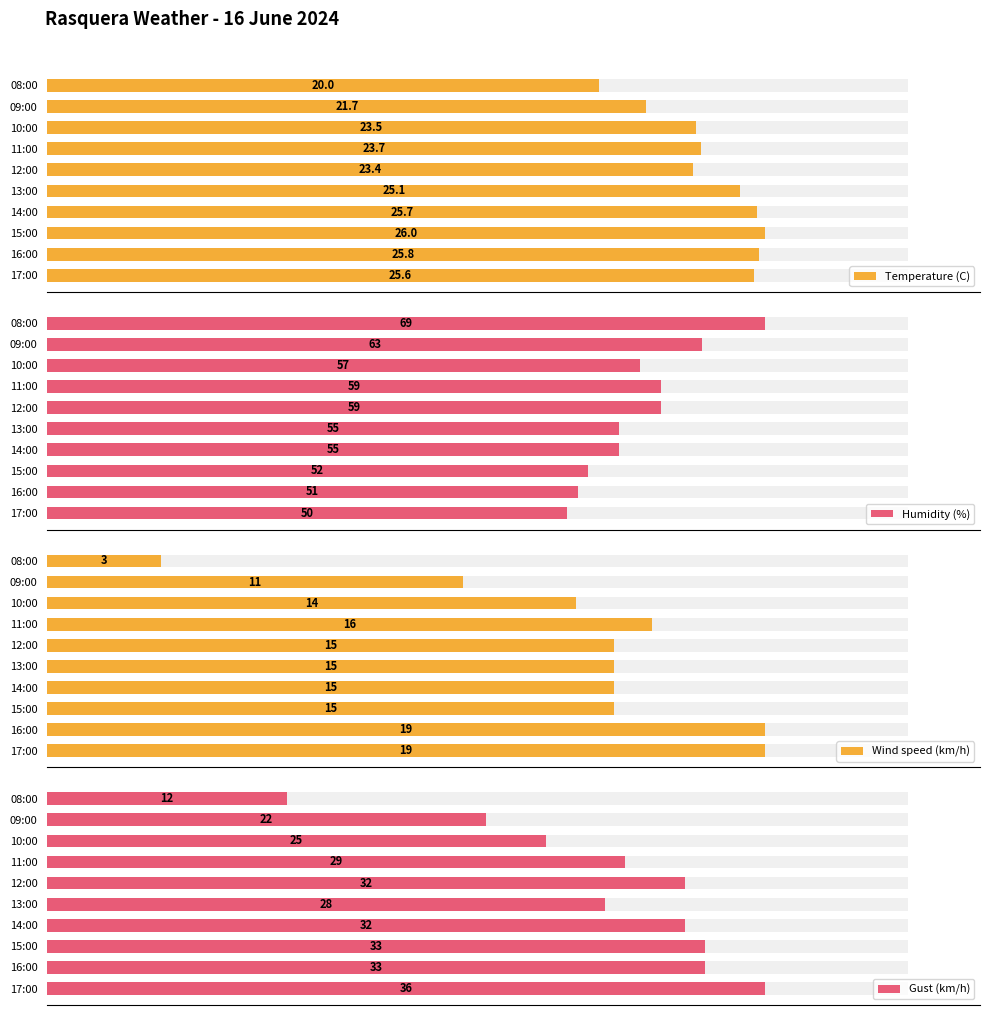

What is the minimum value for Wind speed (km/h)?

3.0